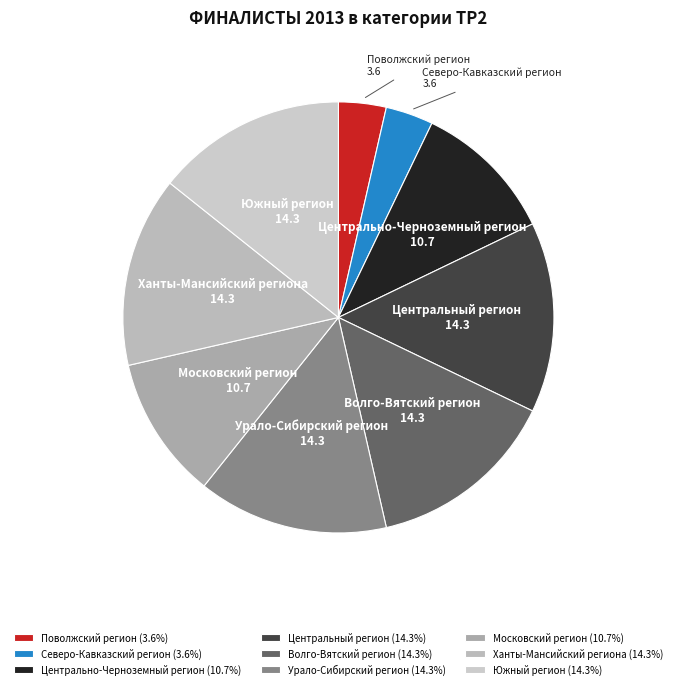

Is there a majority slice in this chart?

No